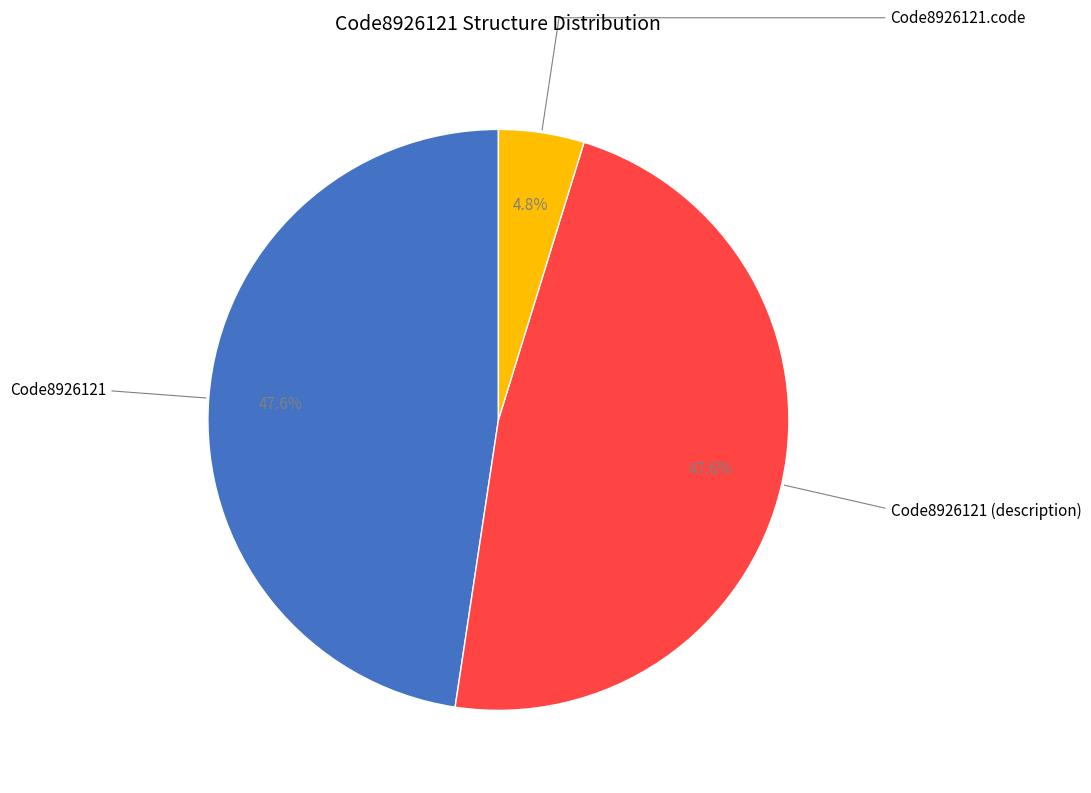

To the nearest percent, what is the average slice percentage?

33%